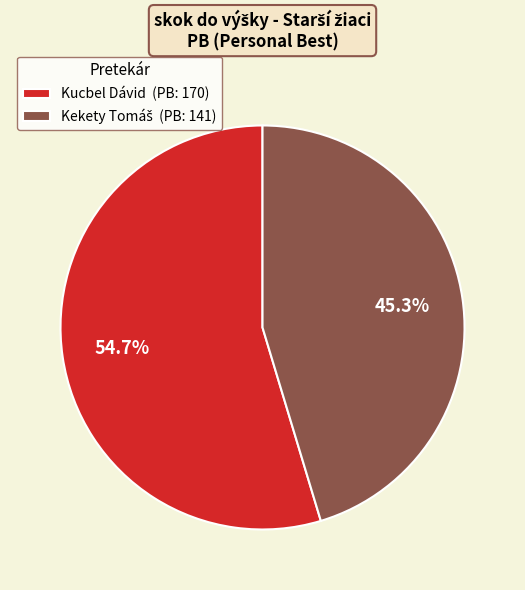

What percentage is NOT represented by Kucbel Dávid (PB: 170)?

45.3%